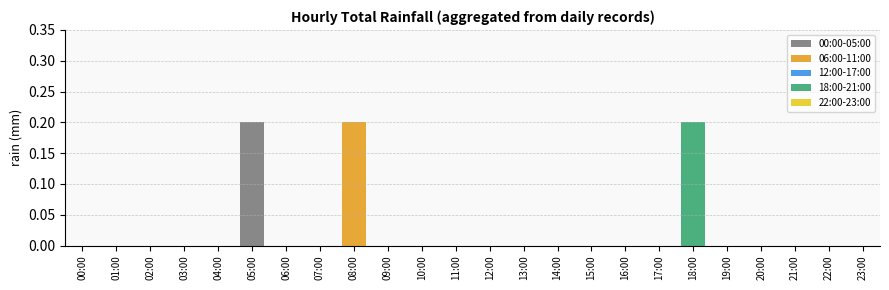

Between 03:00 and 12:00, which is larger?

03:00